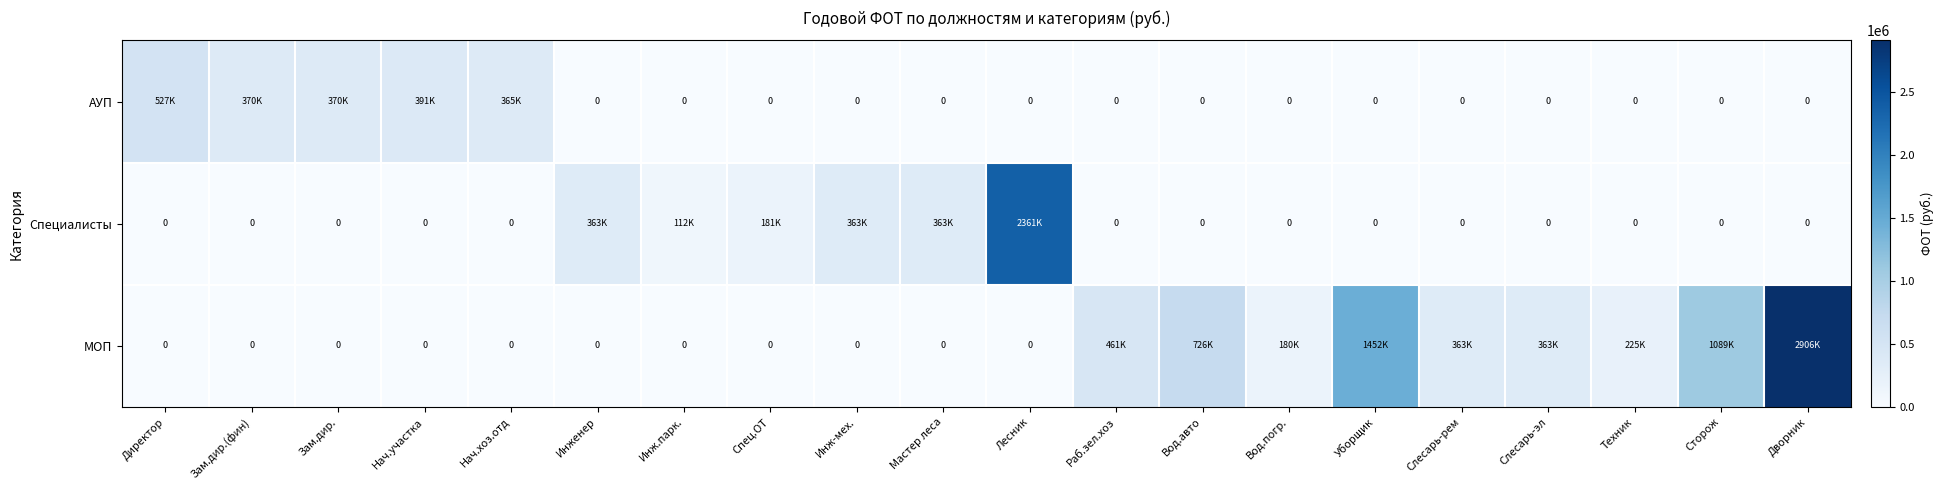

Rank the series by their maximum value, from lowest to highest.

АУП, Специалисты, МОП